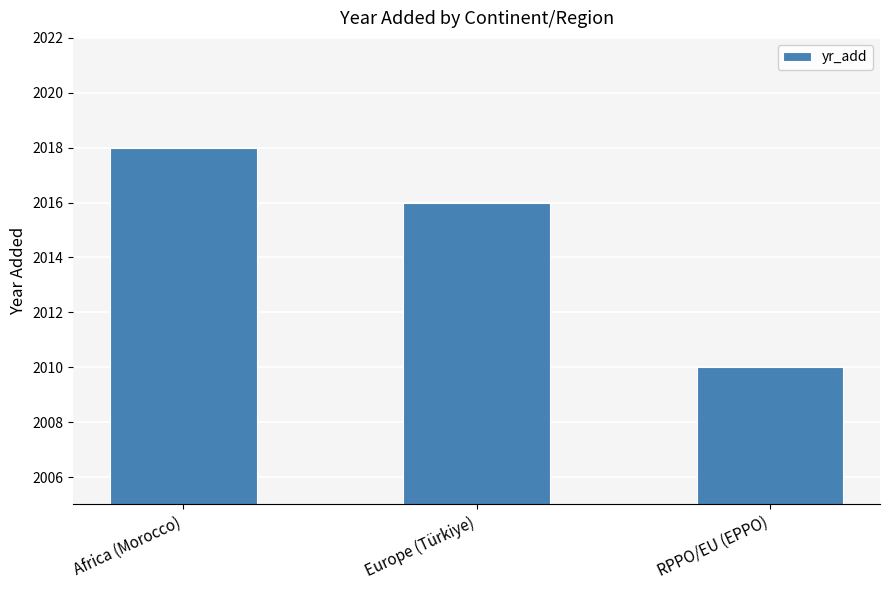

At which label is the value closest to 2014?

Europe (Türkiye)